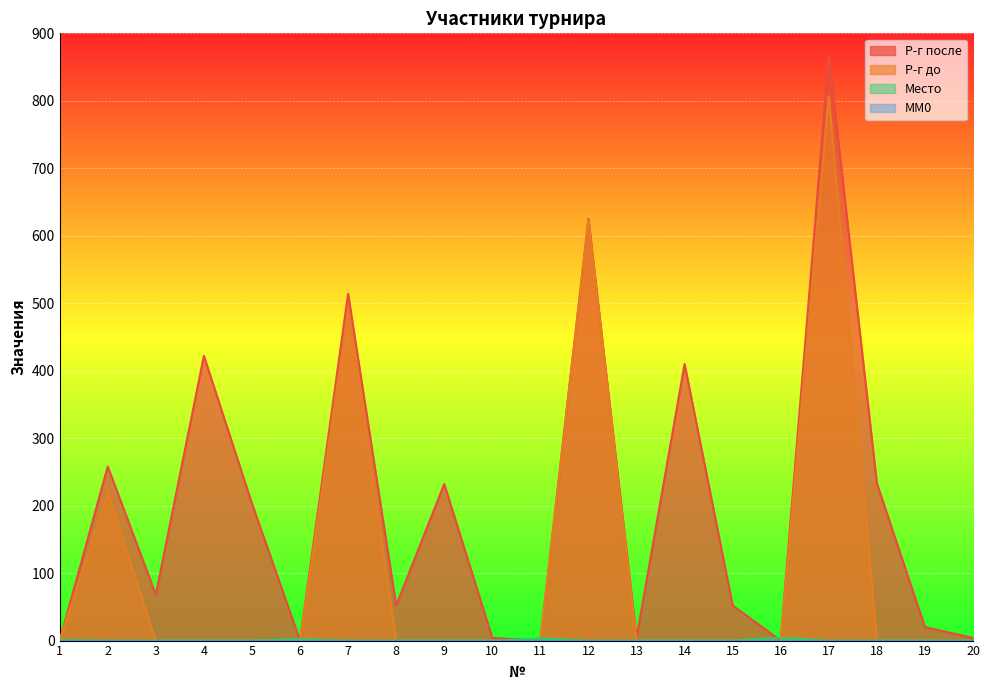

In Р-г после, how many points are lower than both neighbors (excluding endpoints)?

6